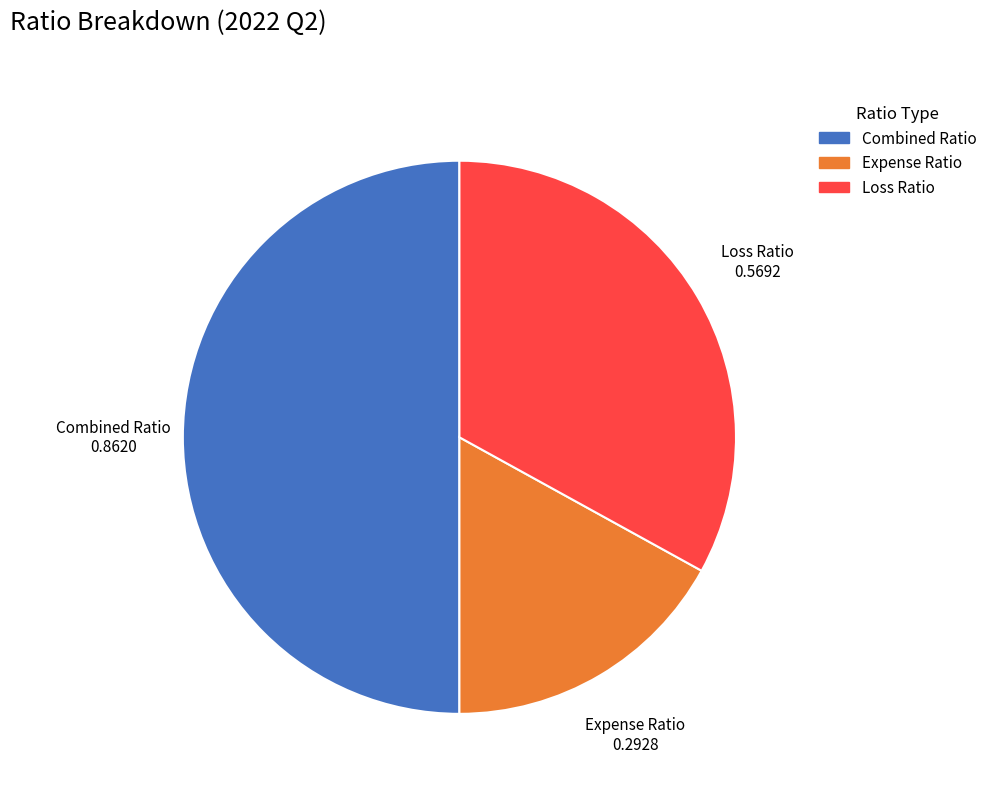

Is Loss Ratio the majority of the pie?

No